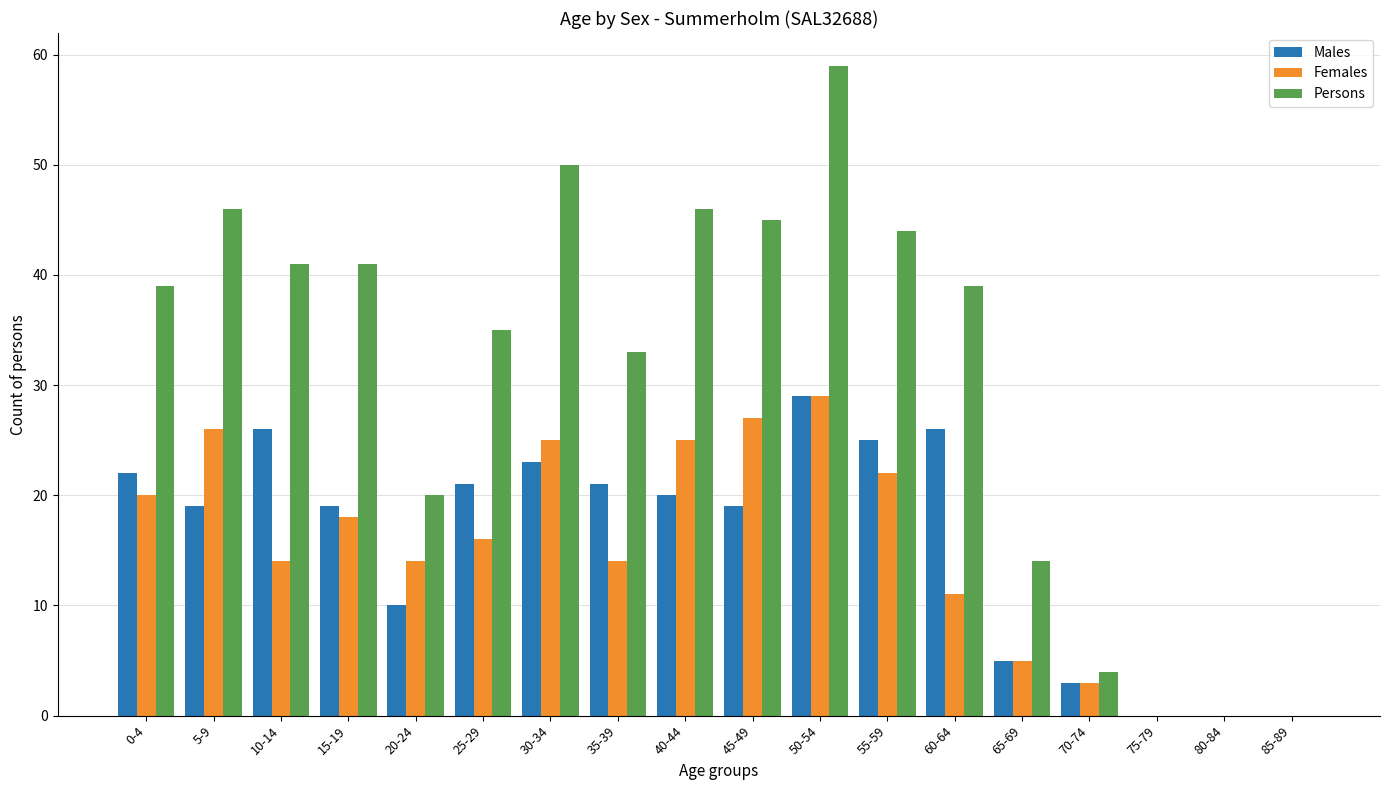

True or false: Males has a value of 25 at 55-59.

True